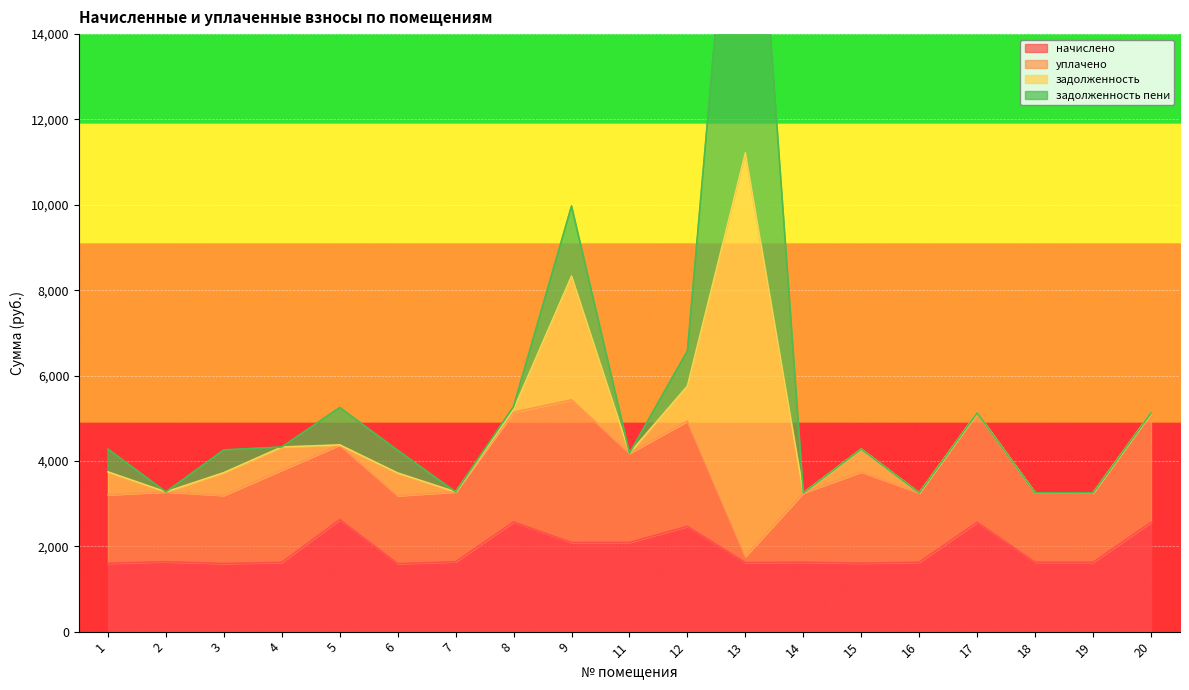

True or false: задолженность and начислено cross at least once.

False